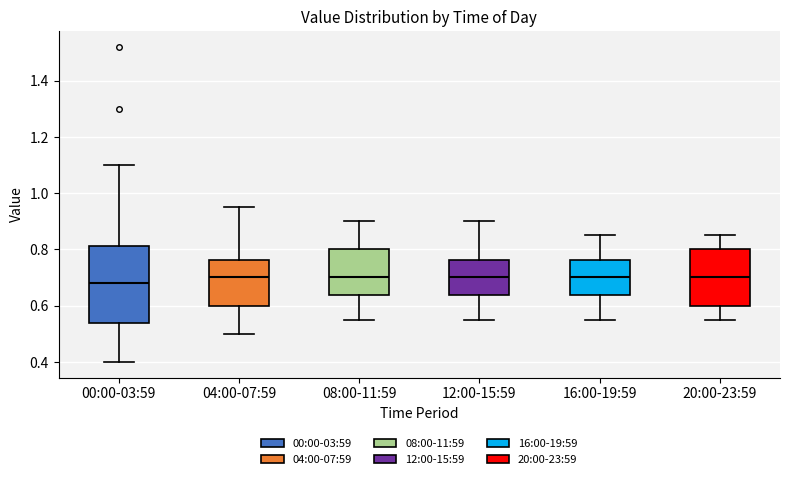

Where is the upper edge of the box for 04:00-07:59 on the y-axis? The values are not printed on the chart, so give them approximately, as read against the axis.

0.76